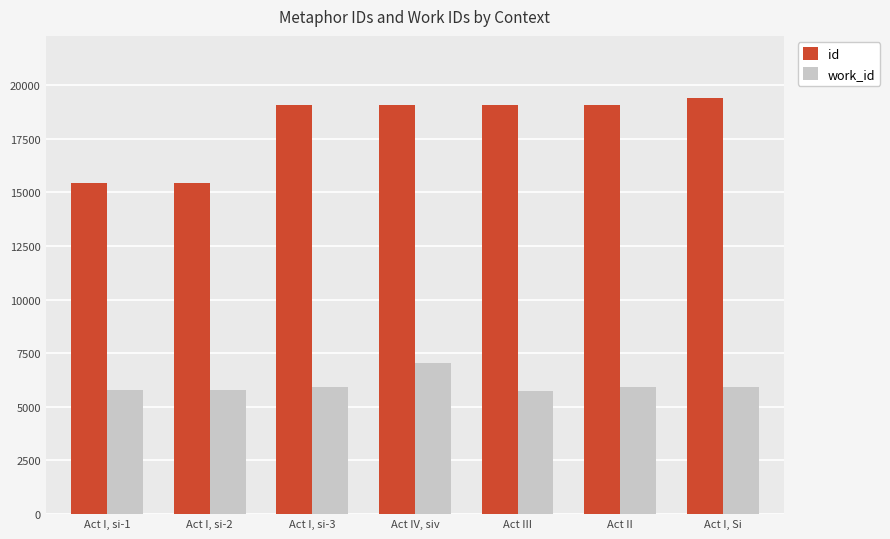

What is the label of the 6th bar from the right?

Act I, si-2